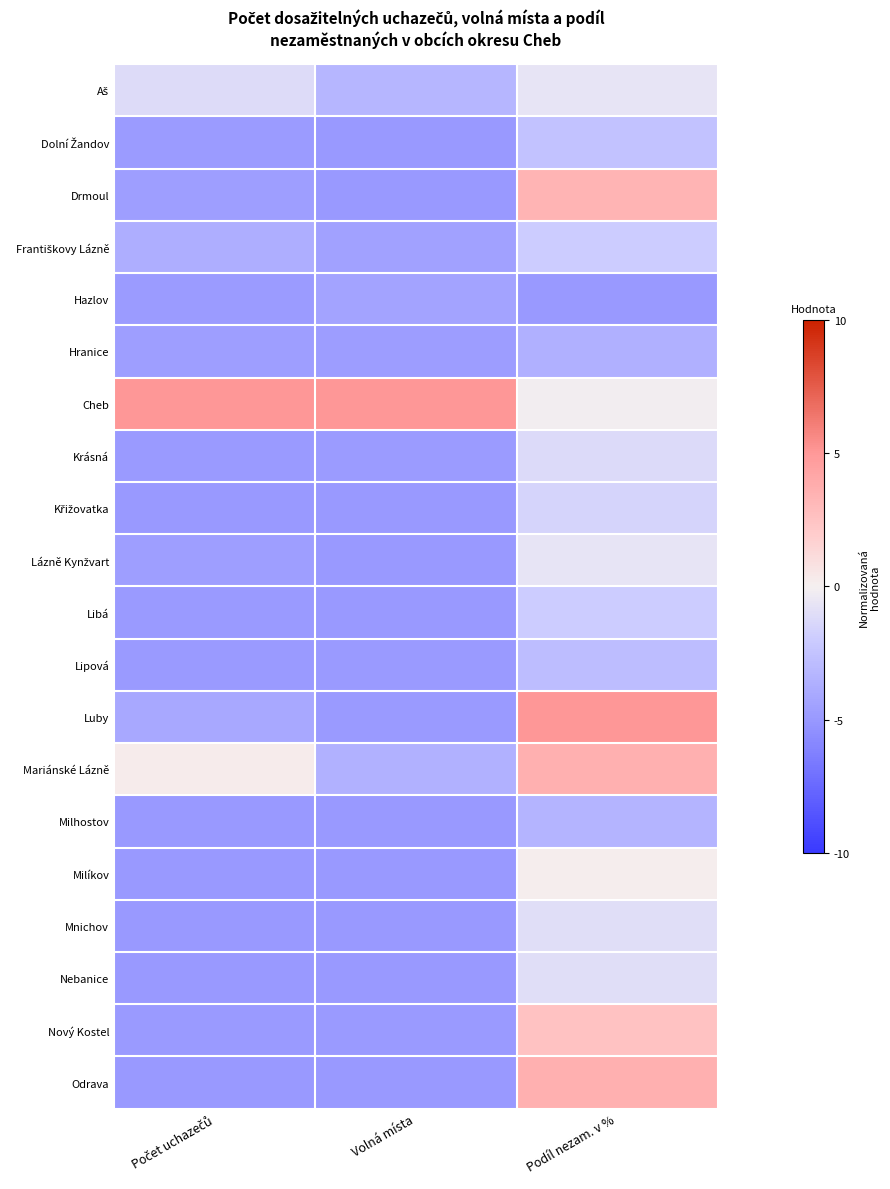

Which has a higher value, Podíl nezam. v % or Počet uchazečů?

Podíl nezam. v %